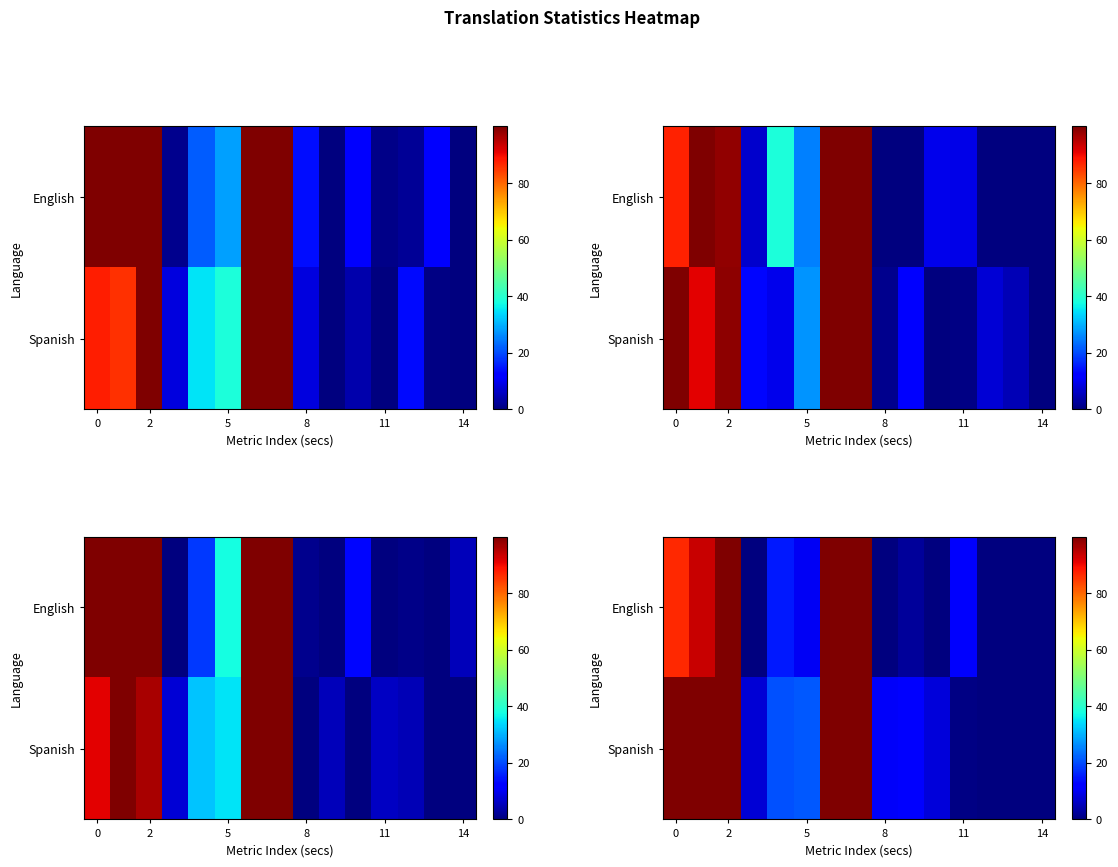

Is it true that row_0 equals 46.4 at 2?

False